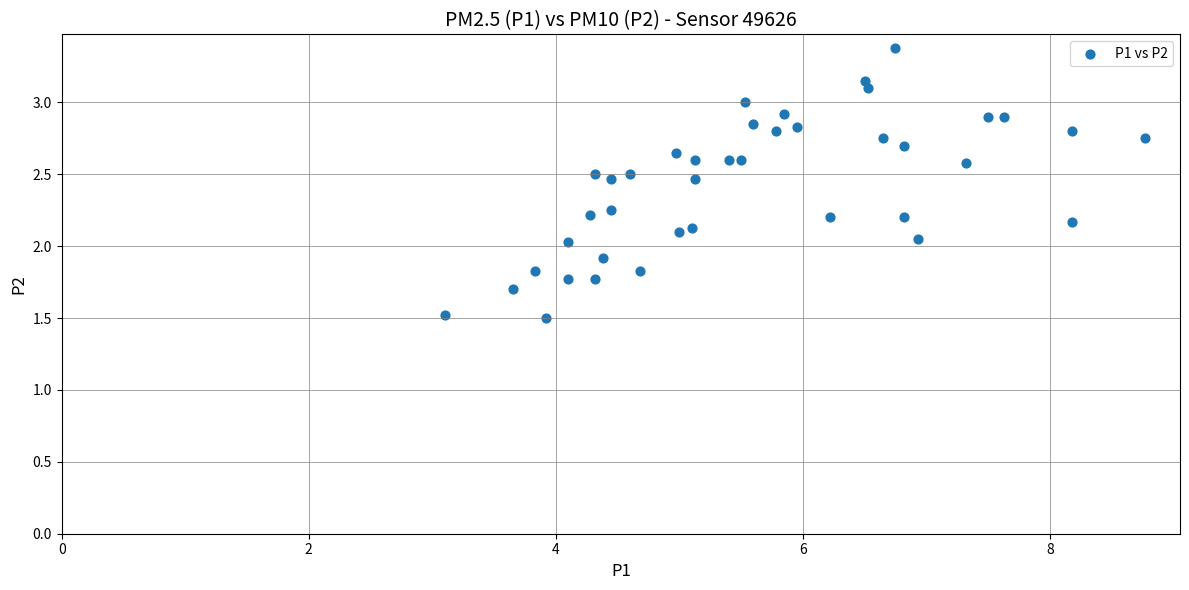

What is the range of X values (max minus min)?

5.7